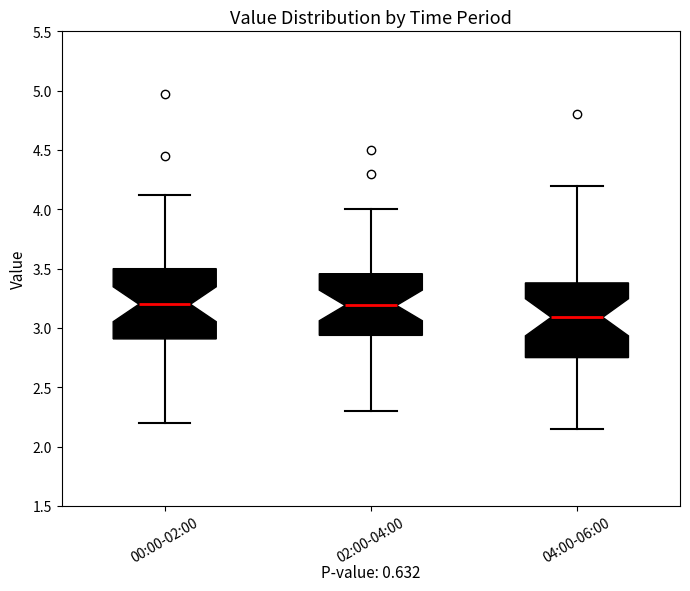

Where does the lower whisker of the box for 04:00-06:00 end on the y-axis? The values are not printed on the chart, so give them approximately, as read against the axis.

2.15